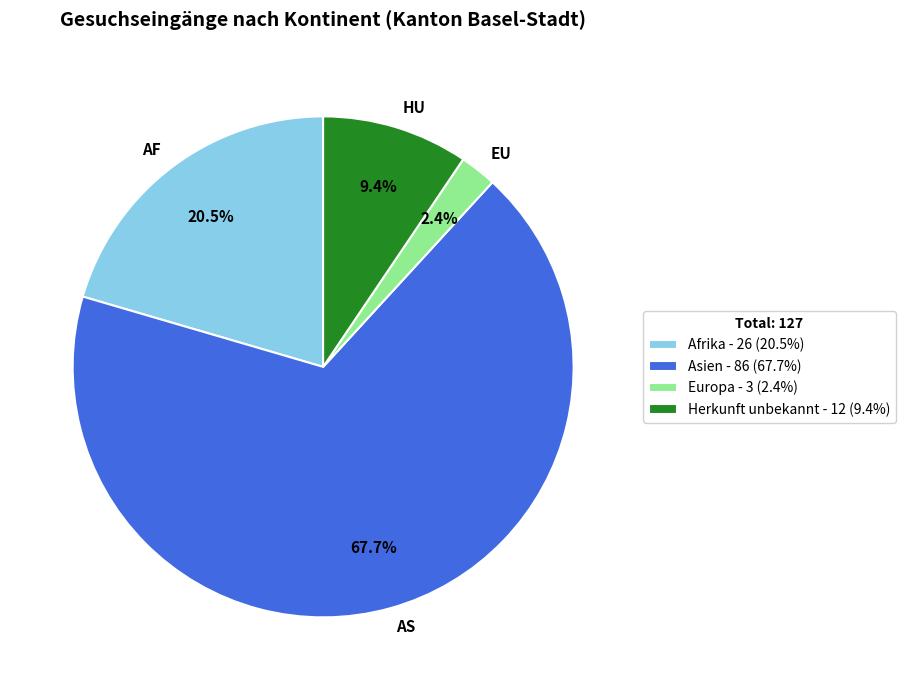

True or false: Herkunft unbekannt accounts for 9% of the total.

True